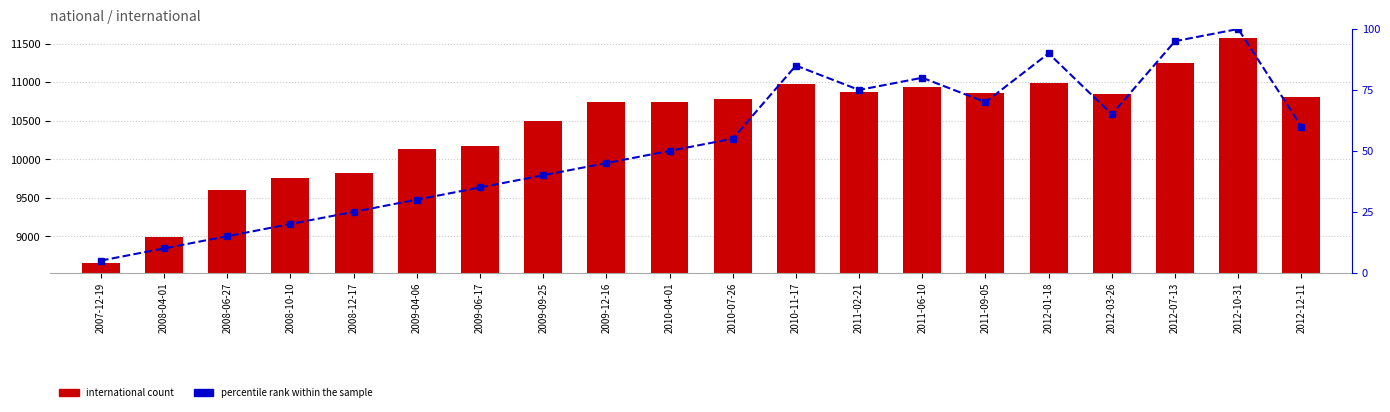

Rank the series by their maximum value, from lowest to highest.

percentile rank within the sample, international count